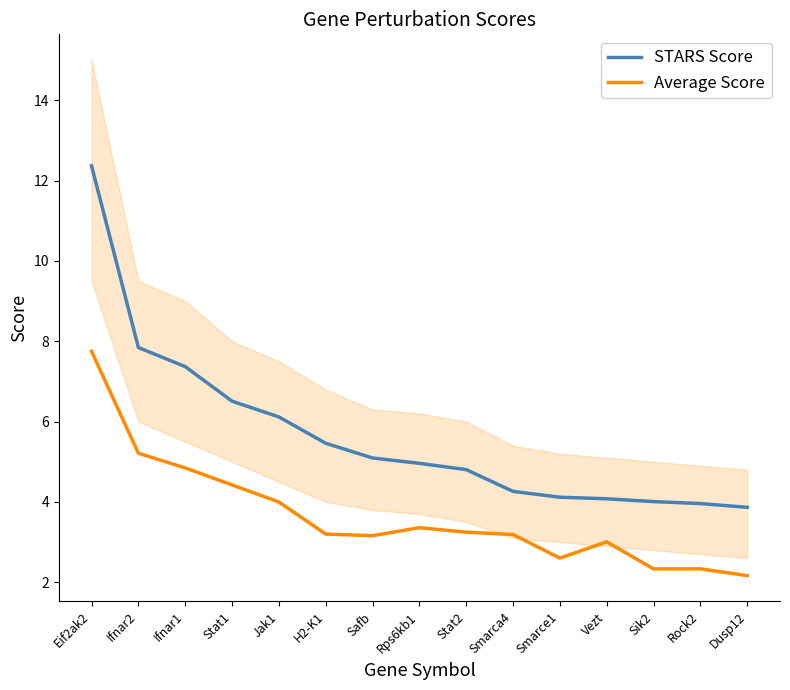

What is the total value across all series at Stat1?

10.9